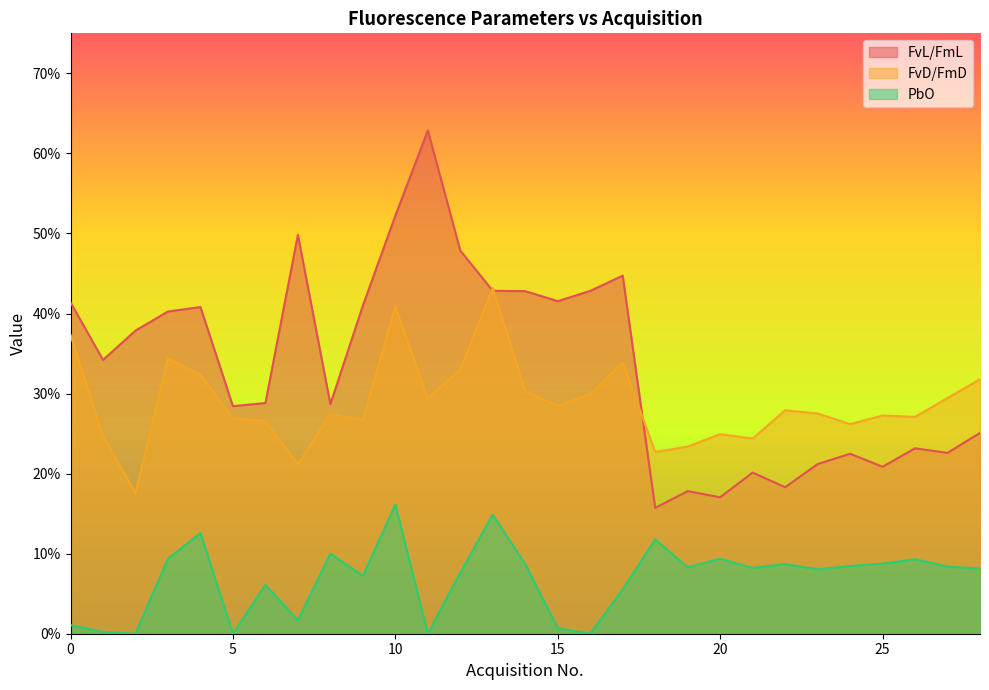

How many categories are shown in the chart?

29